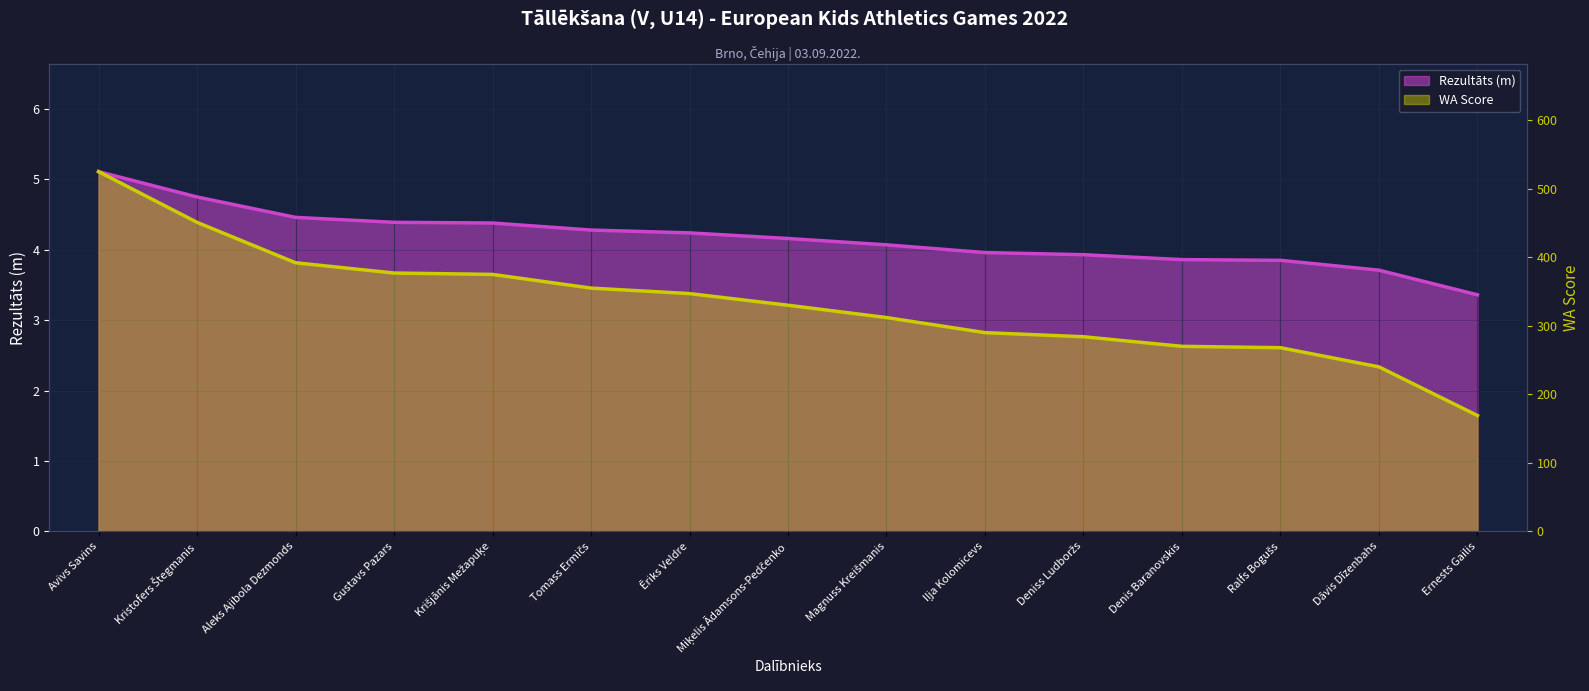

Does the chart display data point markers on the line(s)?

No